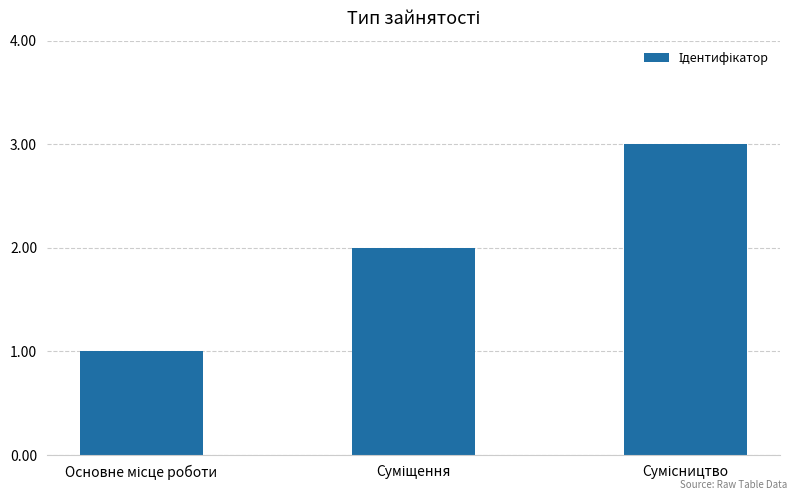

What is the value of the 1st bar from the left?

1